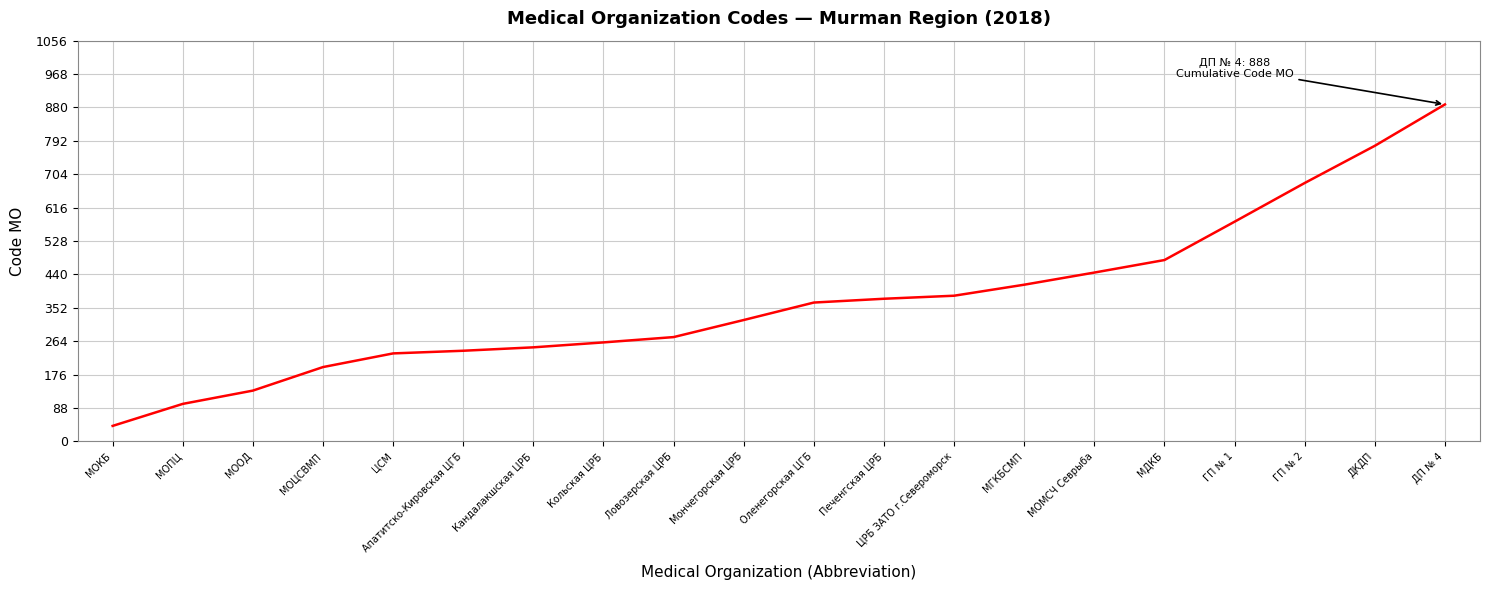

True or false: the data shows 261 at Кольская ЦРБ.

True